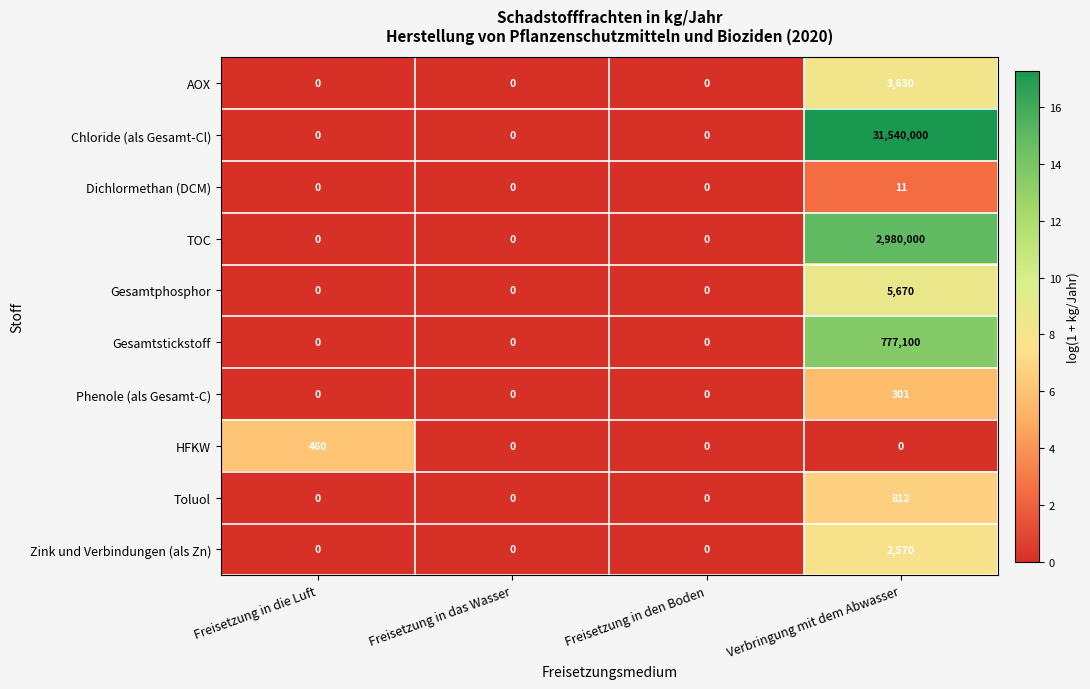

Which series has the widest spread of values?

Chloride (als Gesamt-Cl)